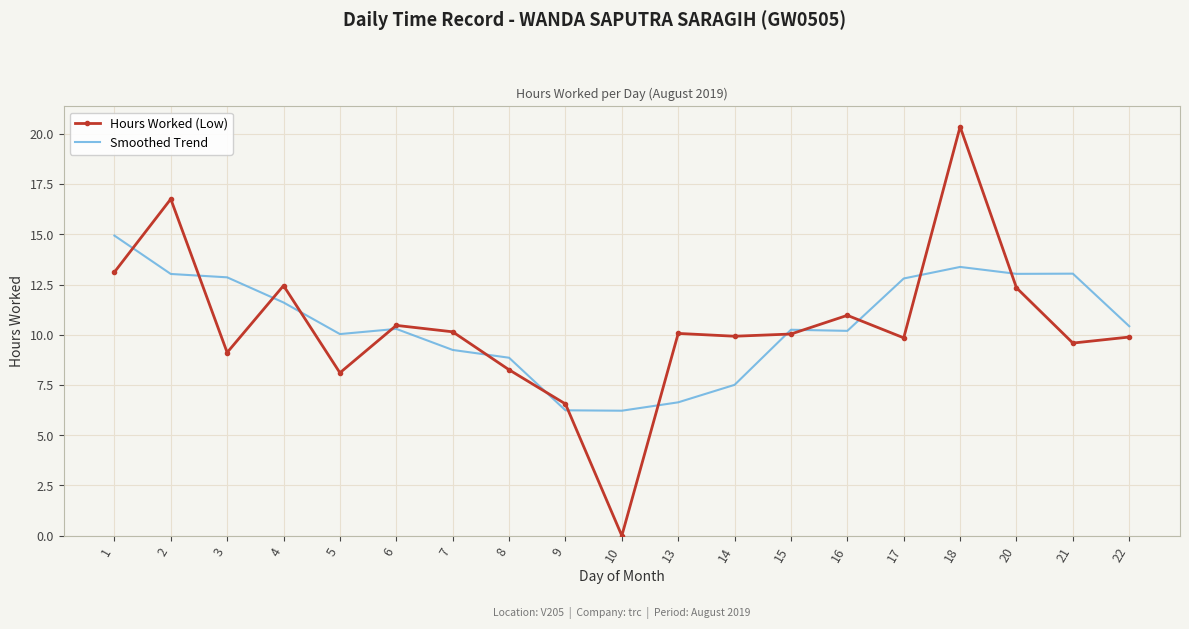

Which series changed the most between 9 and 20?

Smoothed Trend